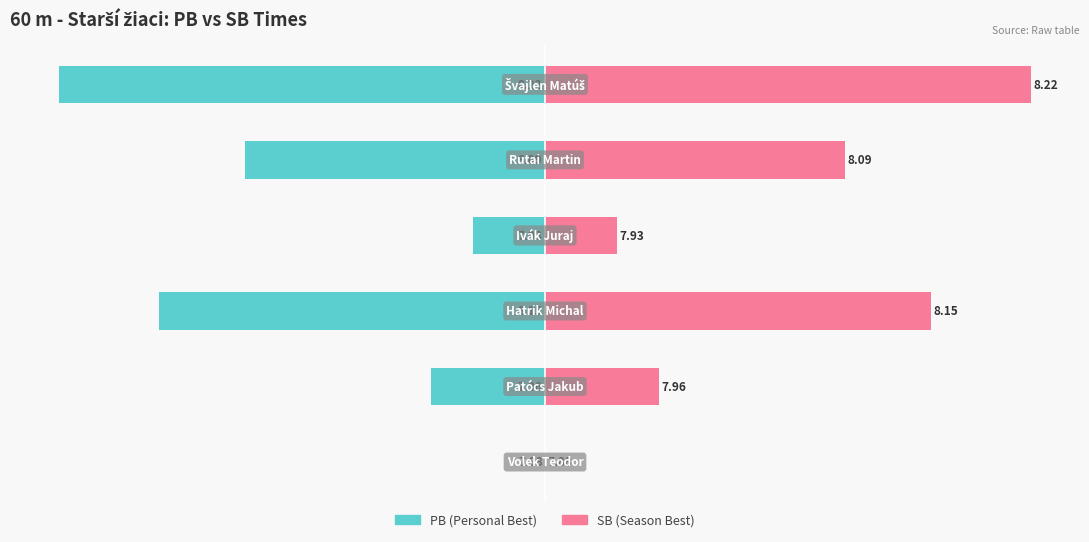

Rank the series by their average value, from lowest to highest.

PB, SB